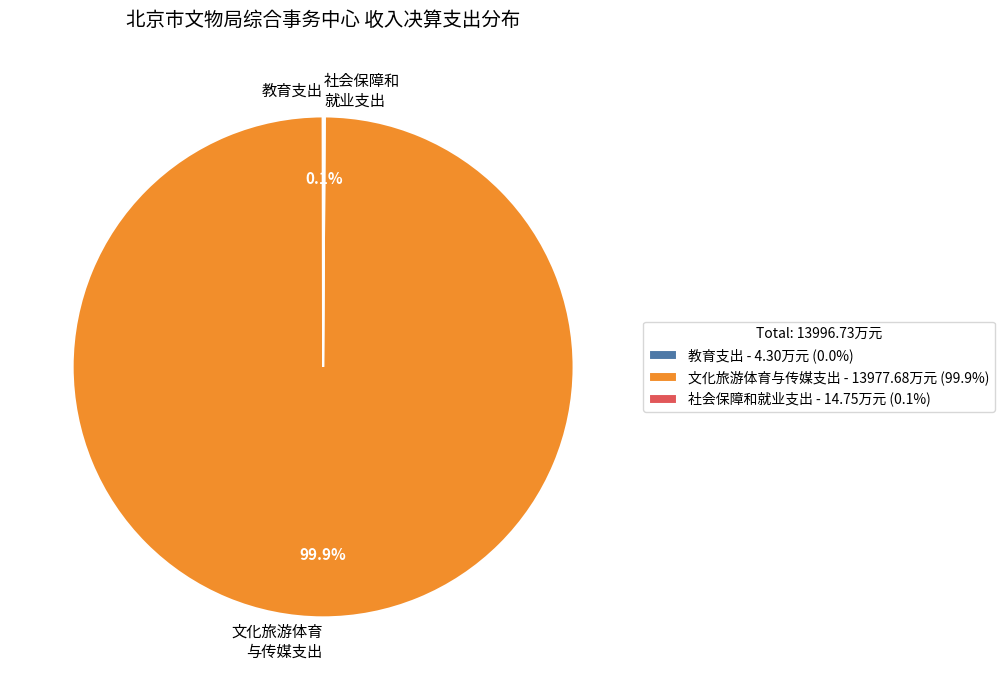

Does 文化旅游体育与传媒支出 account for over 50% of the chart?

Yes